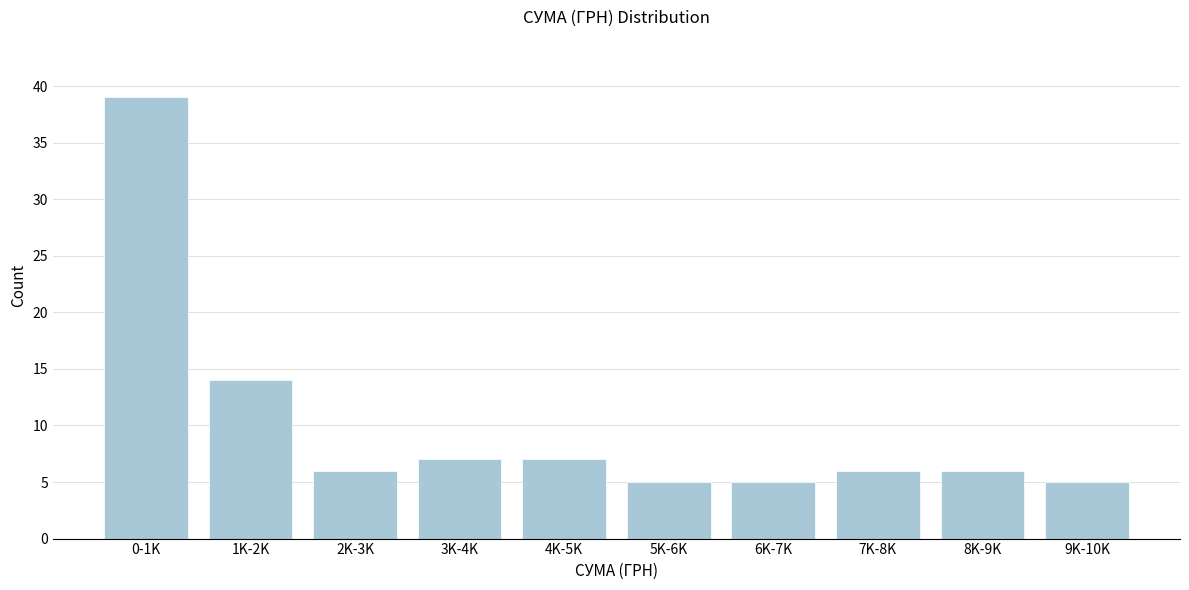

Reading left to right, list all the values displayed in this chart.

0-1K=39	1K-2K=14	2K-3K=6	3K-4K=7	4K-5K=7	5K-6K=5	6K-7K=5	7K-8K=6	8K-9K=6	9K-10K=5